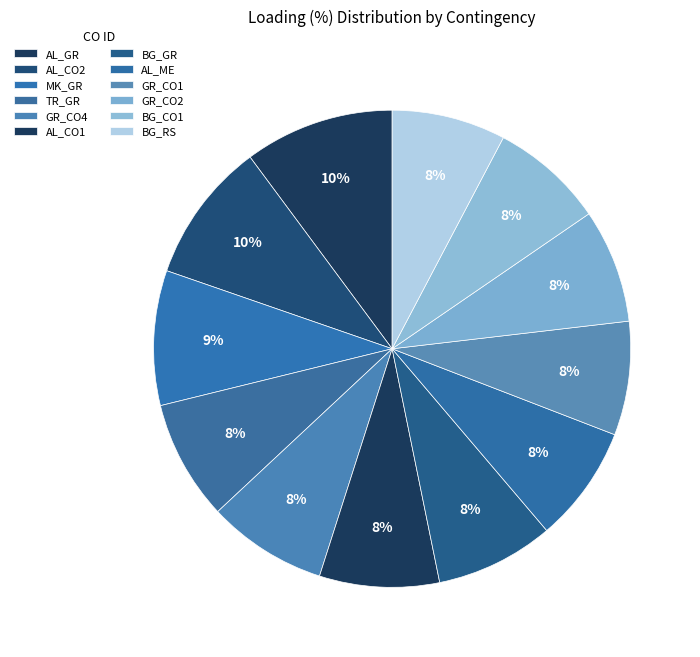

Is there a majority slice in this chart?

No